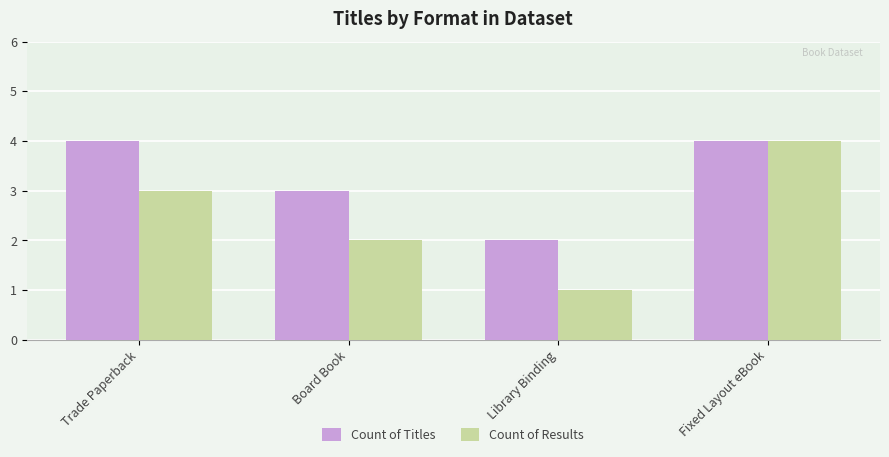

Read the Count of Results value at Trade Paperback.

3